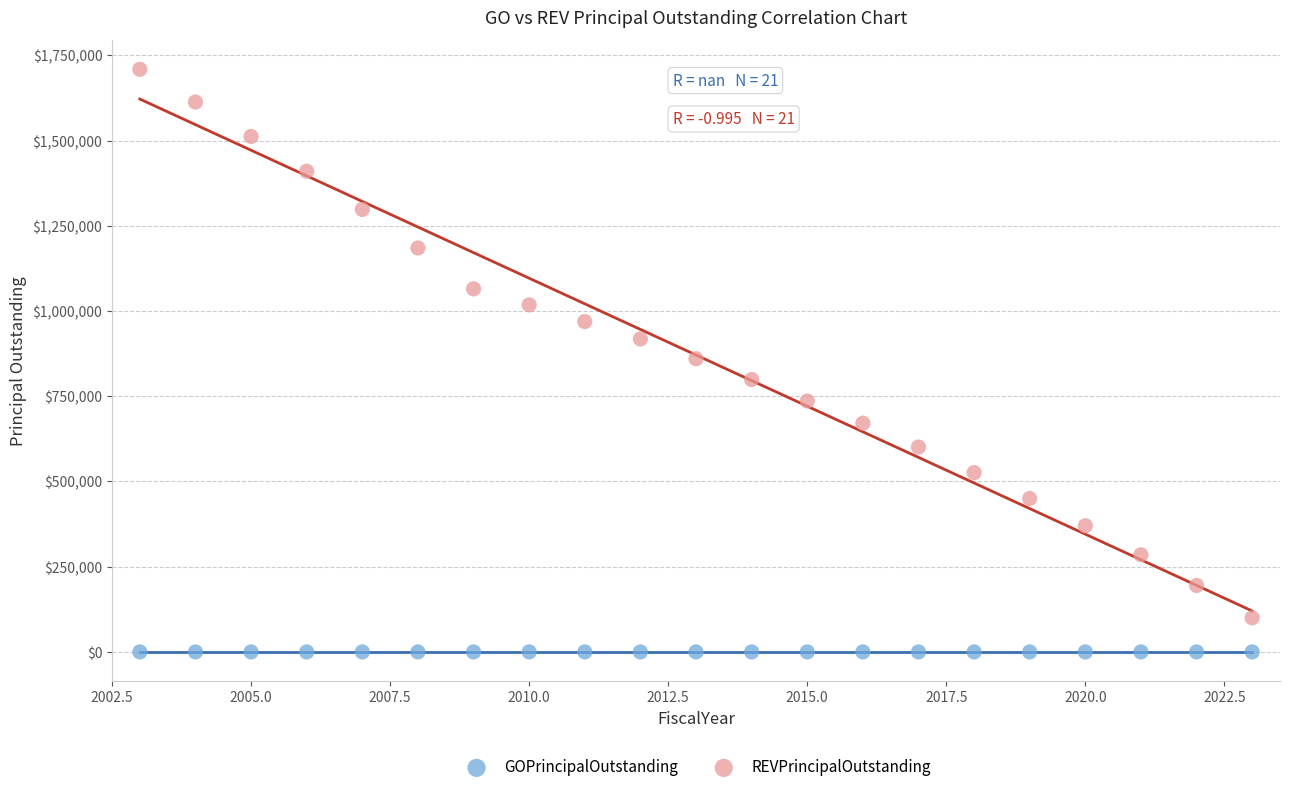

Which series contains the highest Y value?

REVPrincipalOutstanding